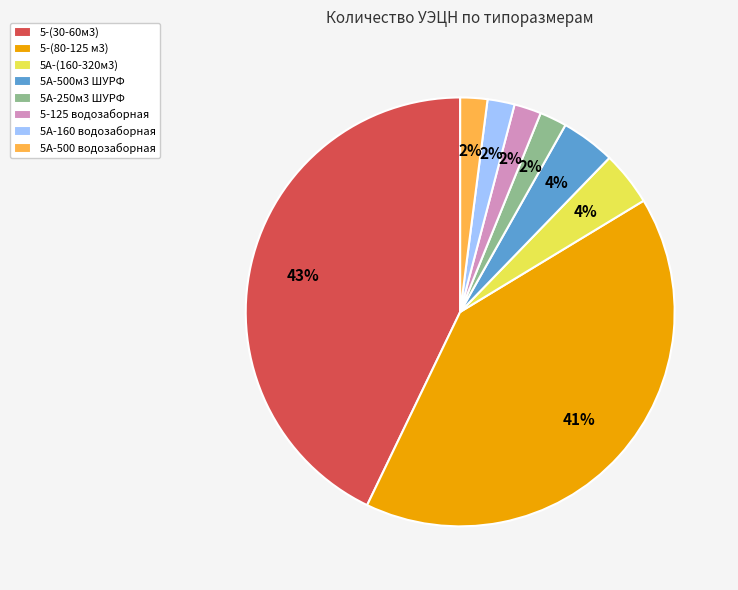

What percentage is the 5-(80-125 м3) slice, to the nearest percent?

41%